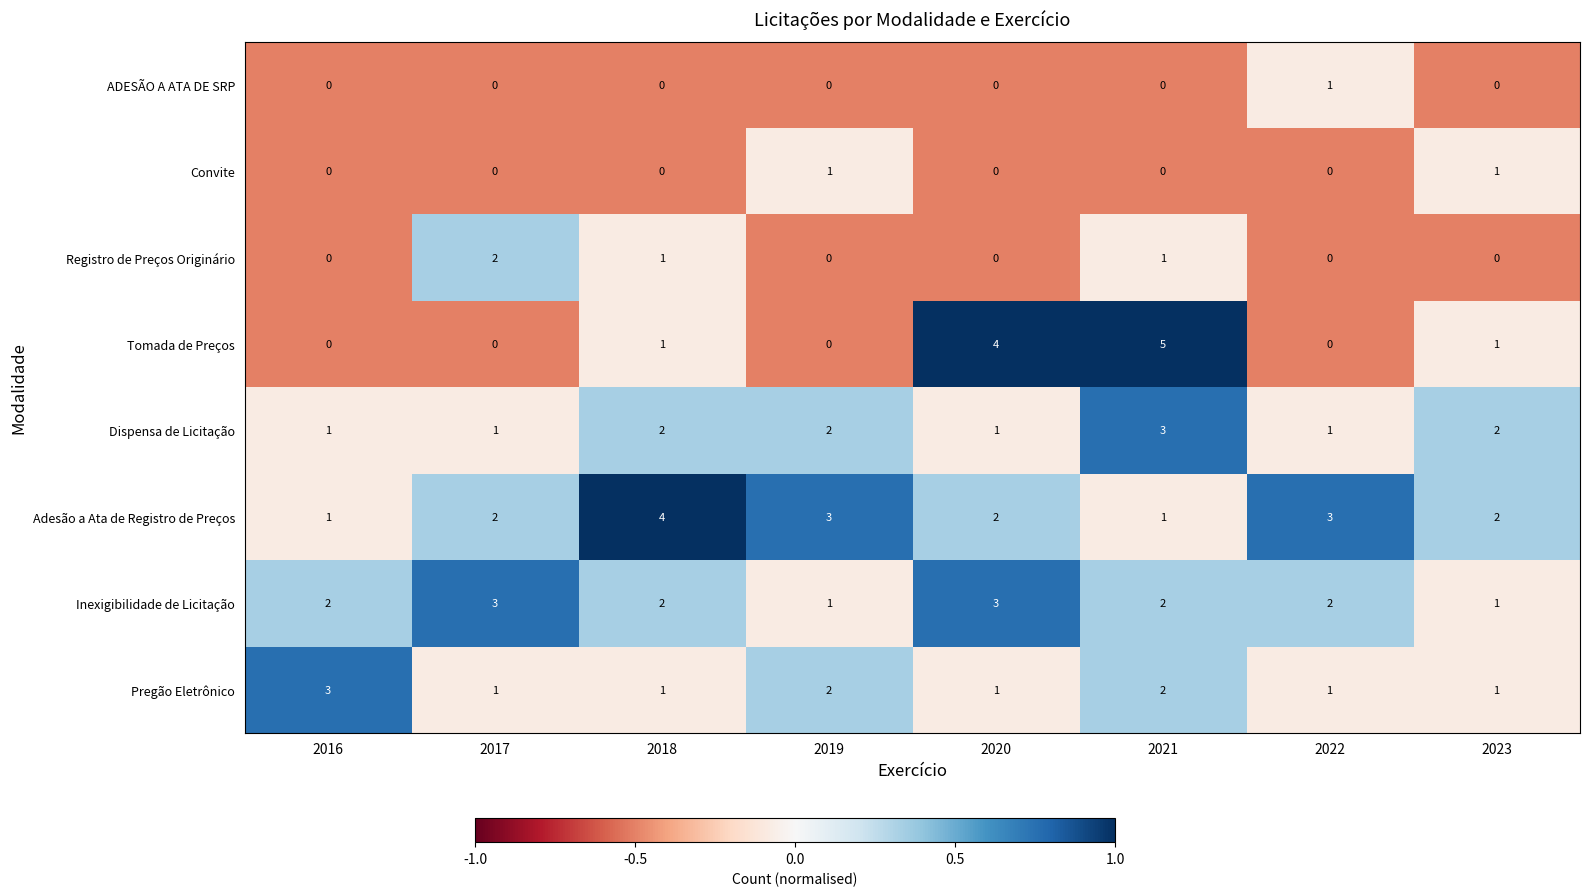

Count the number of categories in the chart.

8